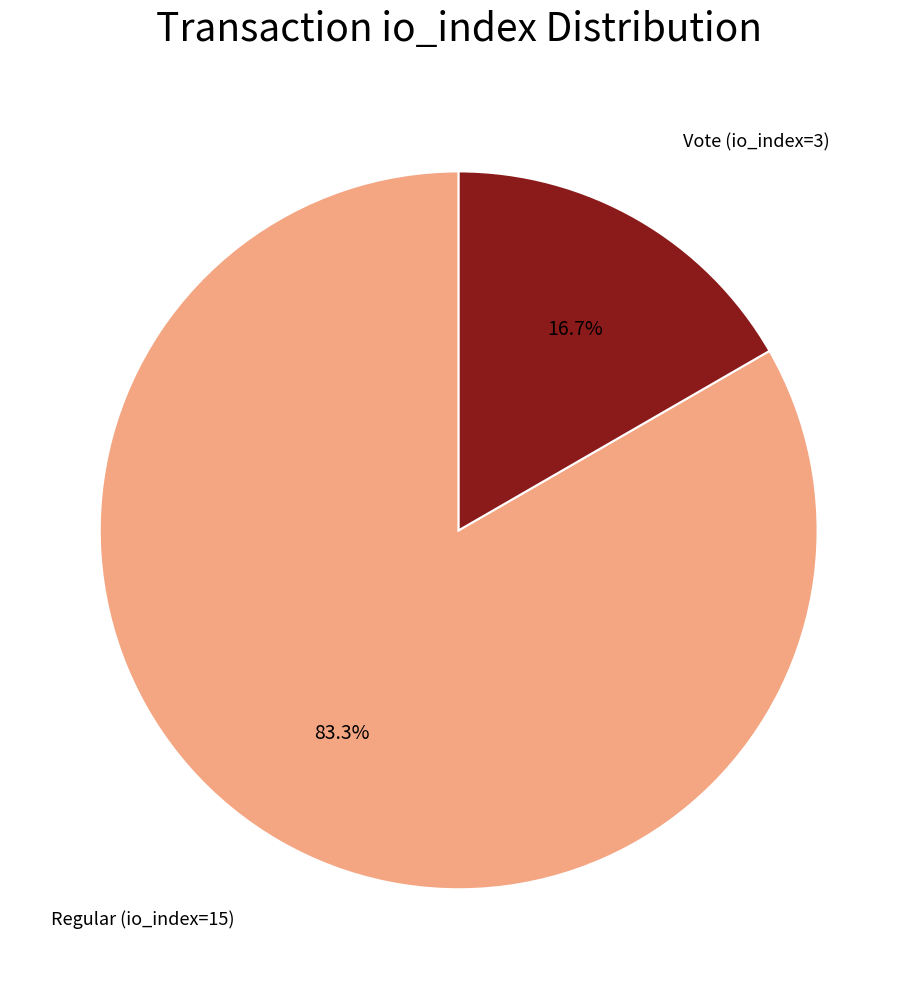

Does any single category account for the majority?

Yes